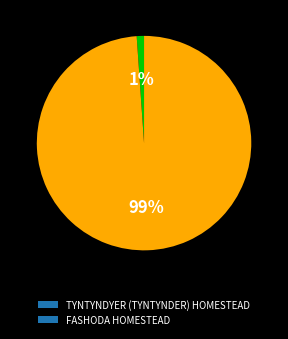

How many slices are in this pie chart?

2